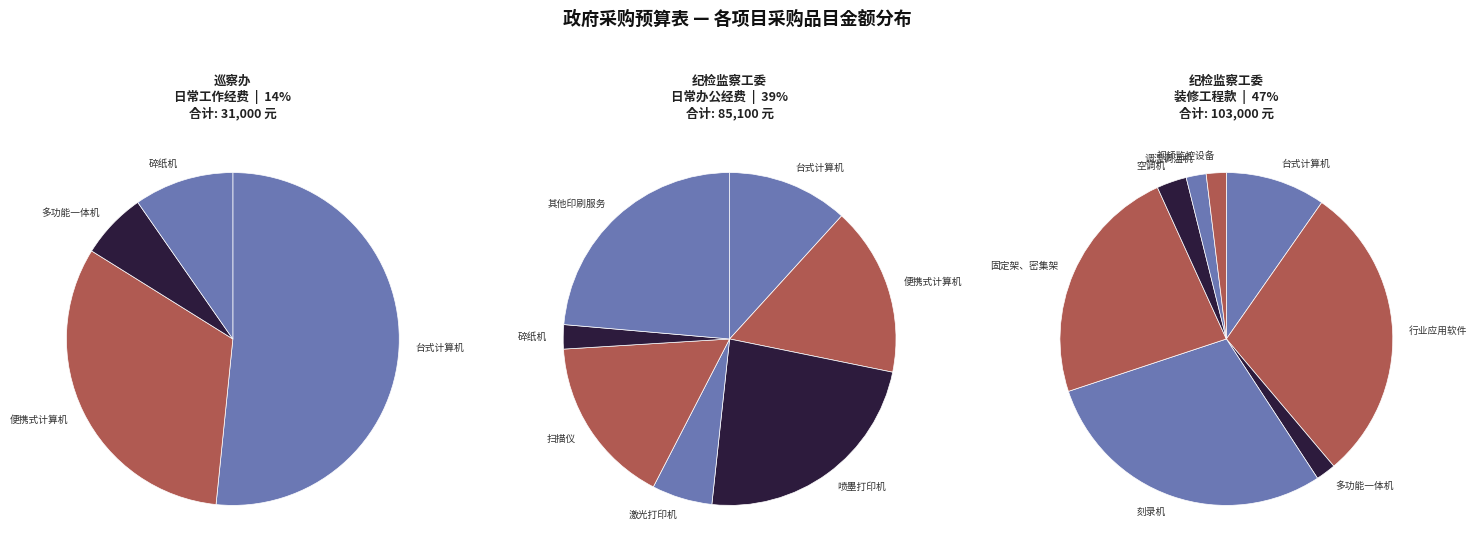

True or false: 行业应用软件 accounts for 7% of the total.

False